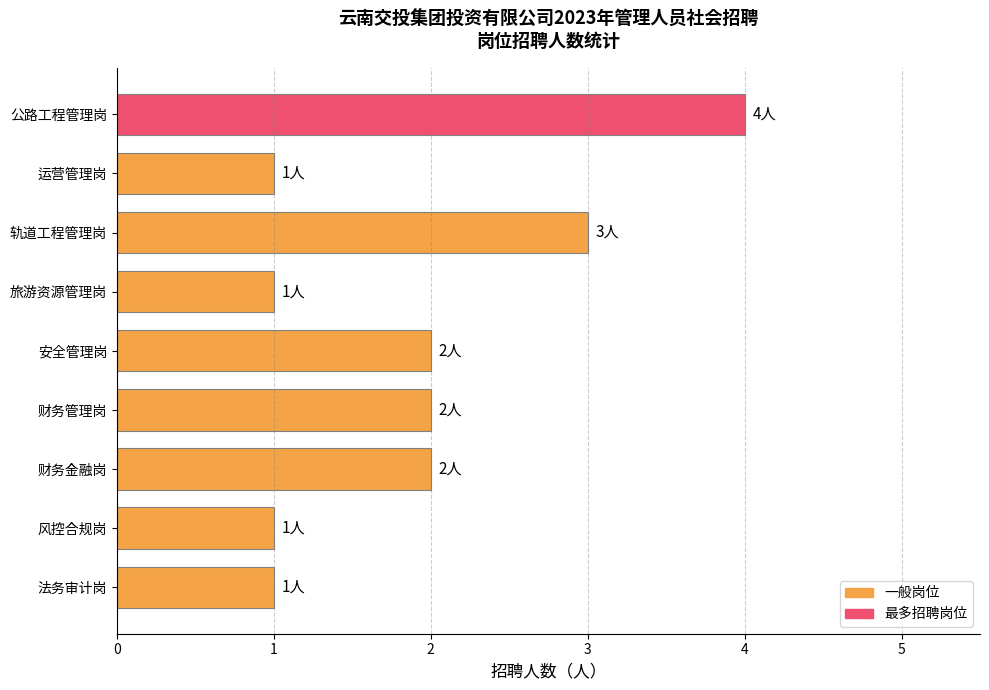

What is the difference between the second highest and second lowest values?

2